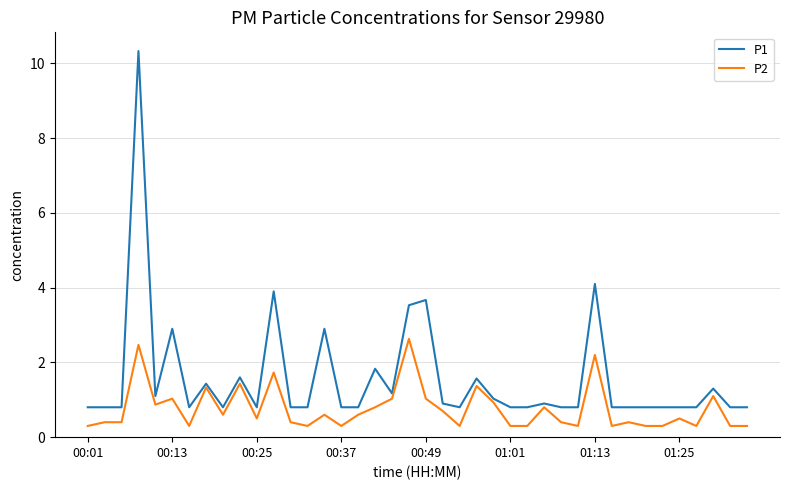

What is the smallest value displayed?

0.3